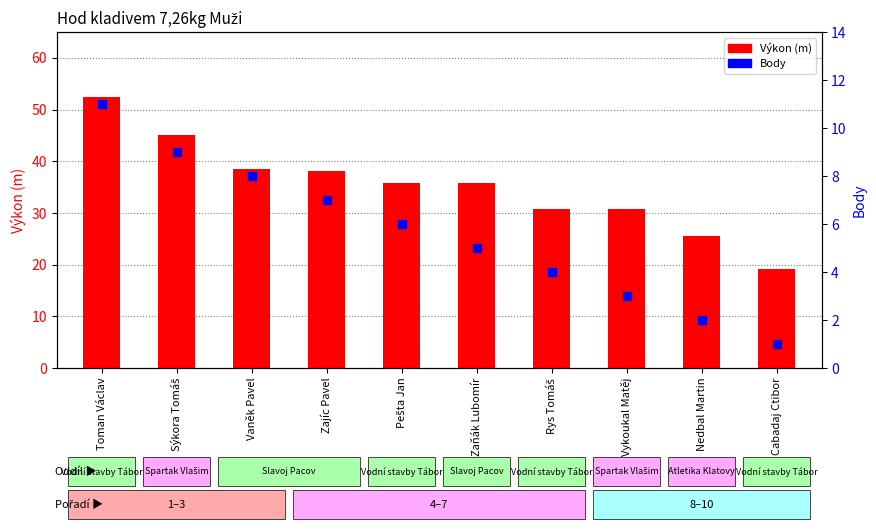

What are all the series names shown in the legend?

Výkon (m), Body